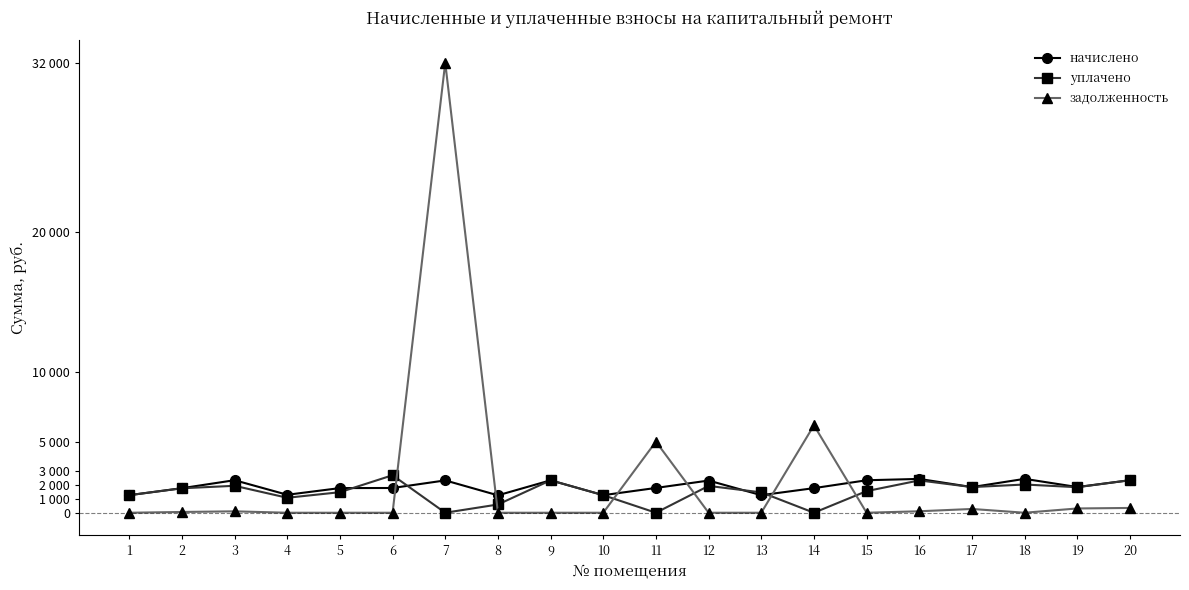

What are all the series names shown in the legend?

начислено, уплачено, задолженность